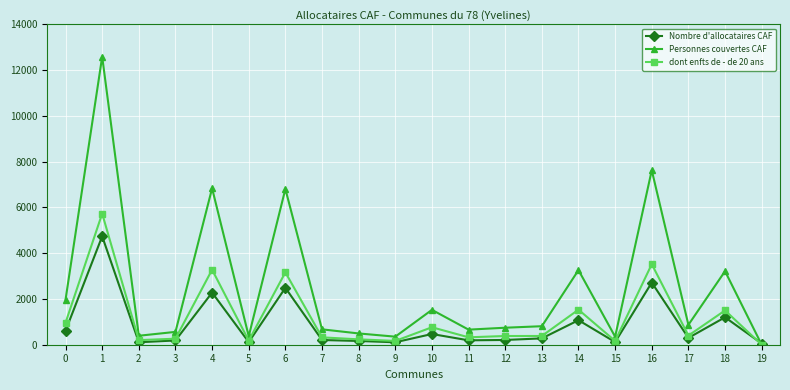

What is the spread (max minus min) of values at 8?

329